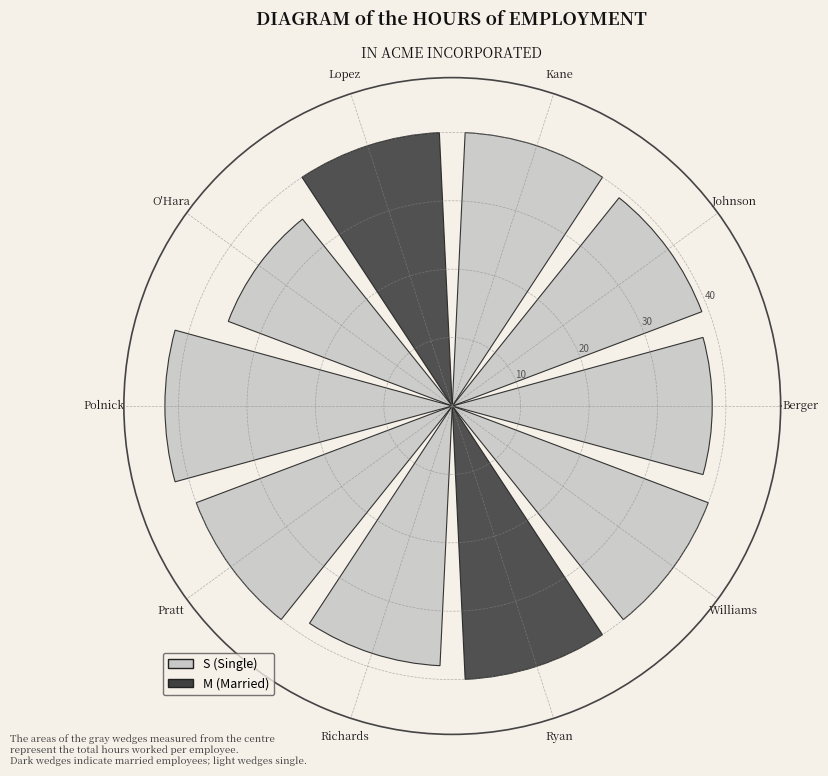

What value does the data have at Berger?

38